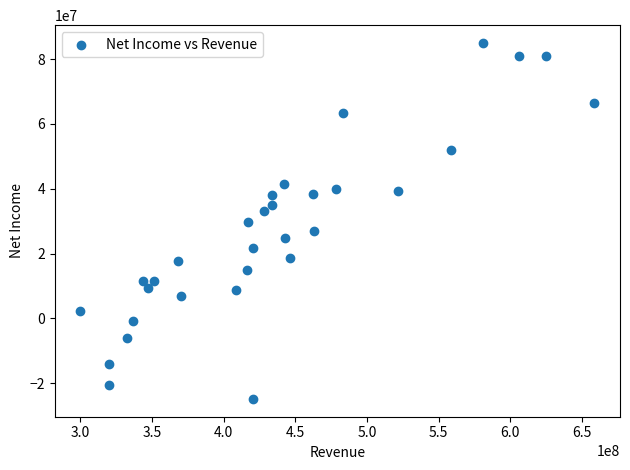

What is the range of X values (max minus min)?

358597000